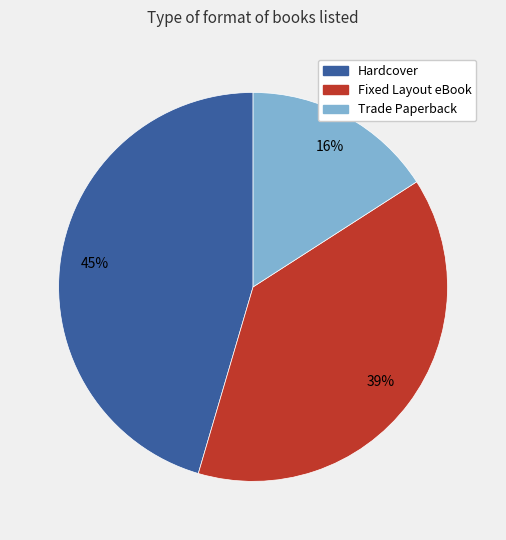

Rank the categories by value from lowest to highest.

Trade Paperback, Fixed Layout eBook, Hardcover